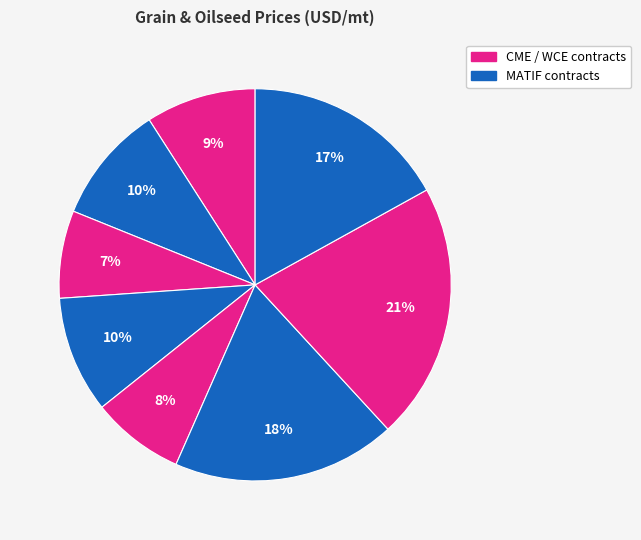

How many slices are in this pie chart?

8